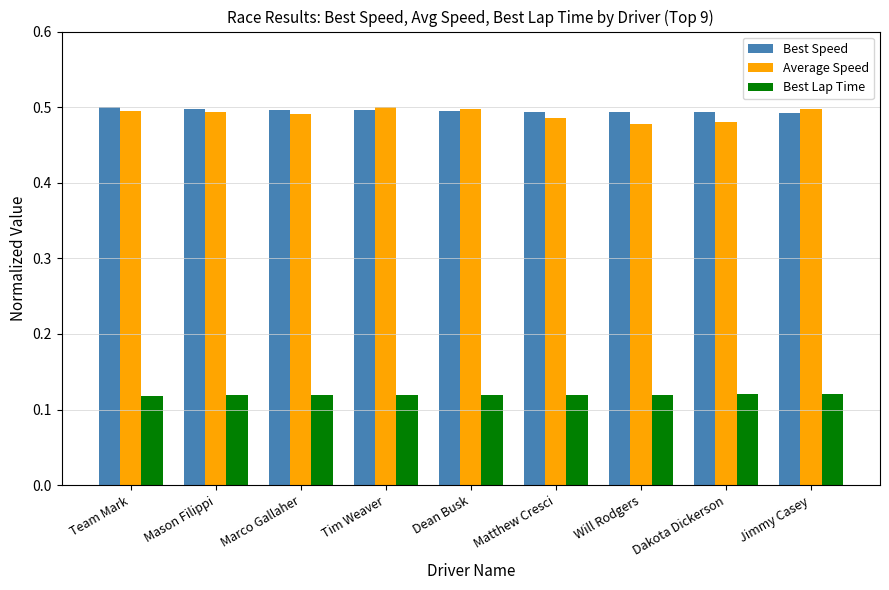

How many categories are shown in the chart?

9